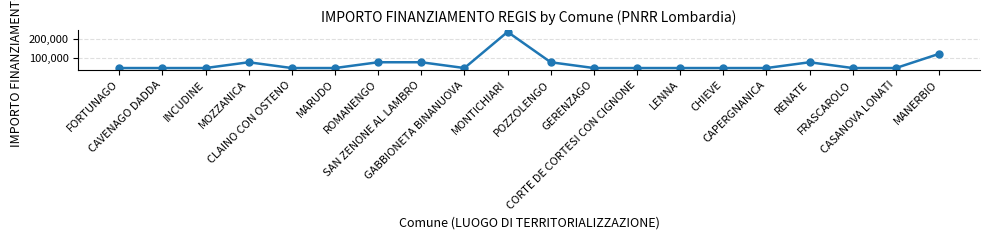

The value at MARUDO is 31321. True or false?

False